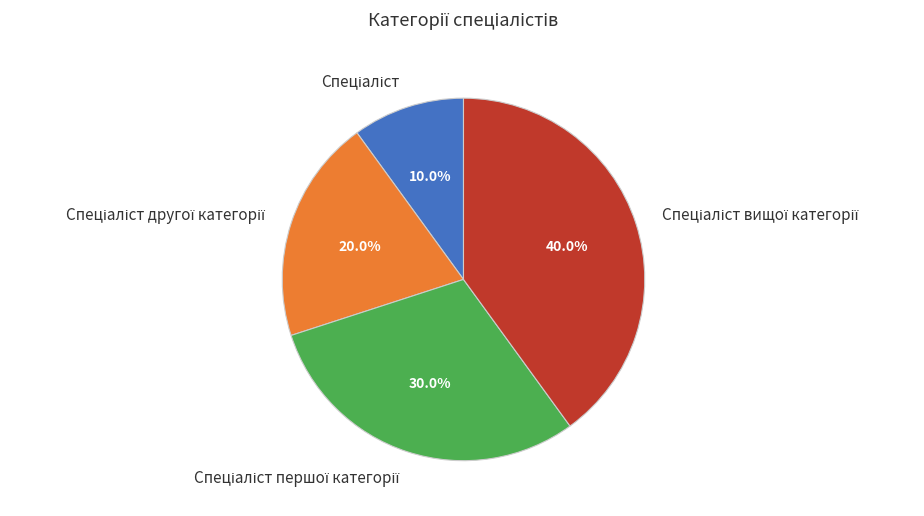

Does any single category account for the majority?

No